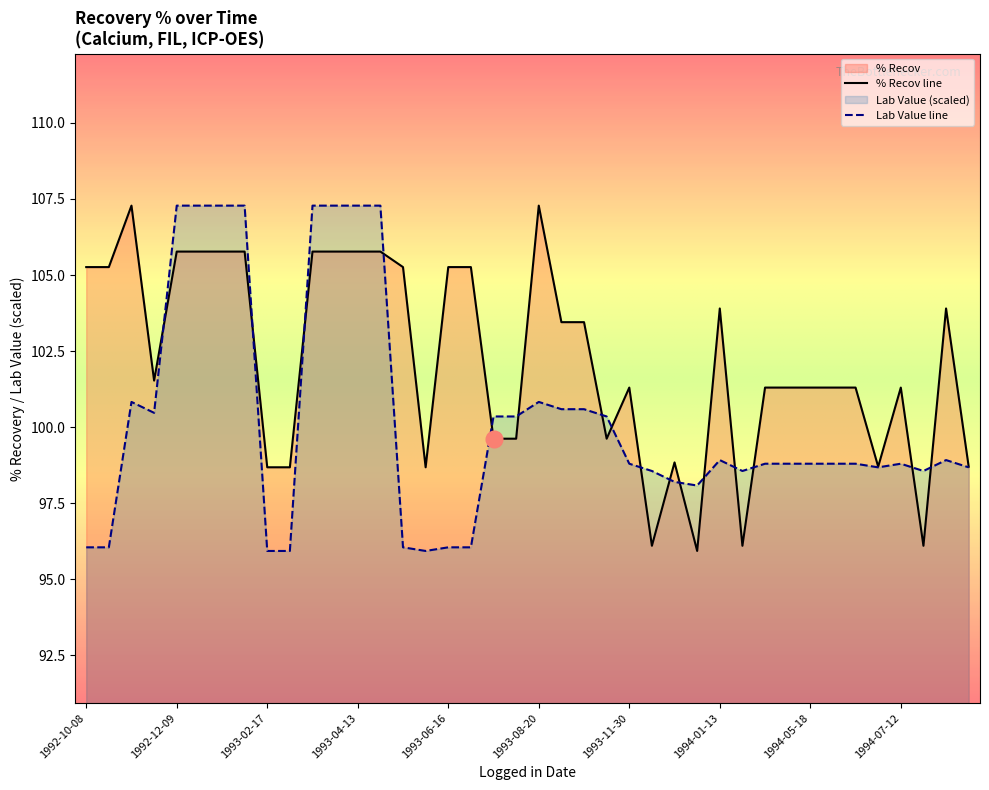

What is the maximum value shown in the chart?

107.3